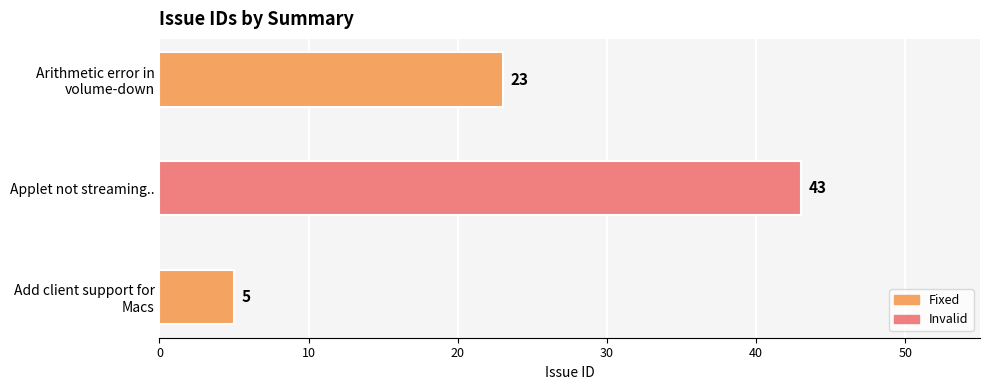

Reading bottom to top, transcribe all the data shown in this chart.

5	43	23